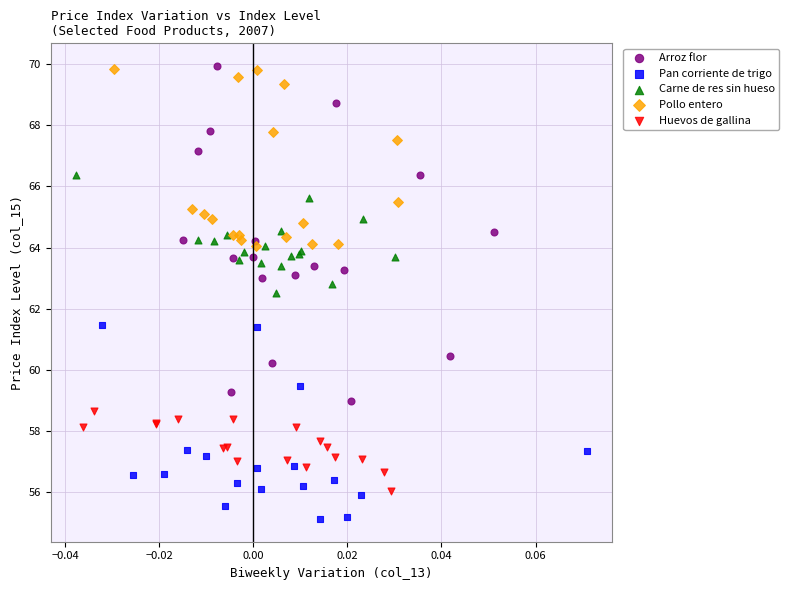

Which series contains the lowest Y value?

Pan corriente de trigo